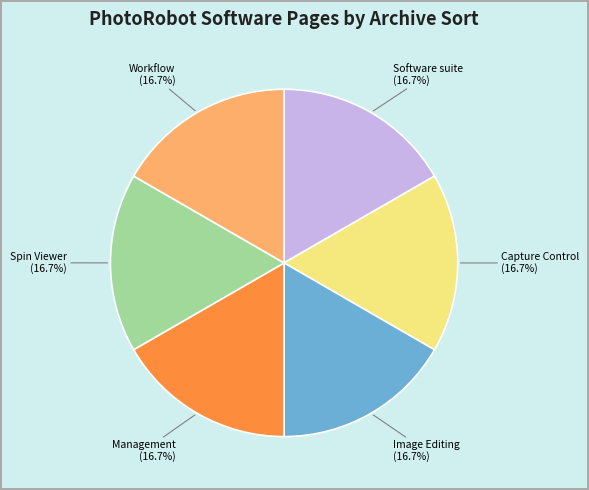

Is Workflow the majority of the pie?

No